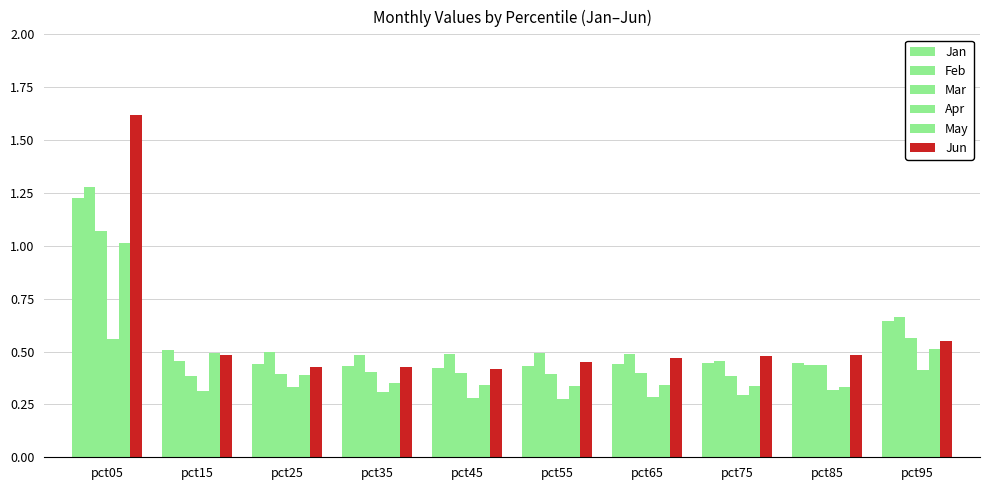

How many groups of bars are there?

10